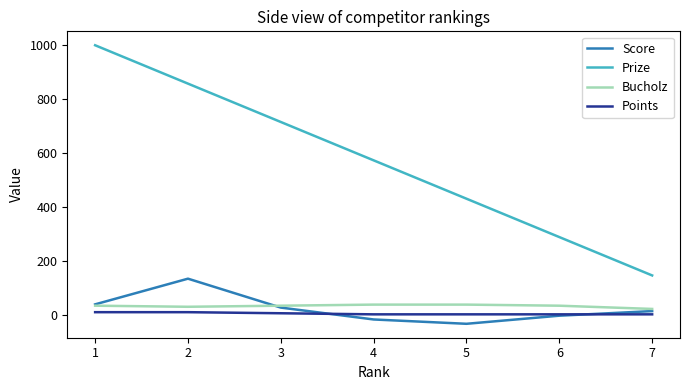

What is the difference between the Prize values at 5 and 1?

568